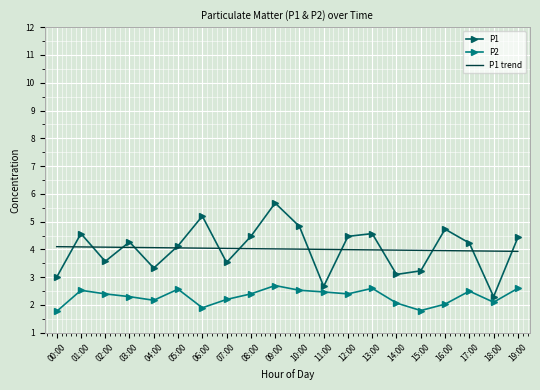

True or false: P1 has a value of 3.0 at 16:00.

False